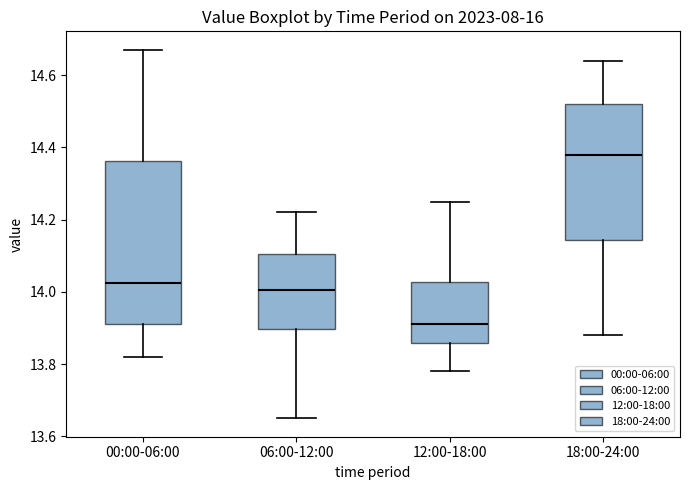

Reading left to right, transcribe this box plot: for each box, give where its median line is, the range the box spans, and where its two whiskers end, as read against the y-axis. The values are not printed on the chart, so give them approximately, as read against the axis.

00:00-06:00: median 14.02, box 13.92 to 14.36, whiskers 13.82 to 14.68
06:00-12:00: median 14.00, box 13.90 to 14.10, whiskers 13.66 to 14.22
12:00-18:00: median 13.92, box 13.86 to 14.02, whiskers 13.78 to 14.26
18:00-24:00: median 14.38, box 14.14 to 14.52, whiskers 13.88 to 14.64